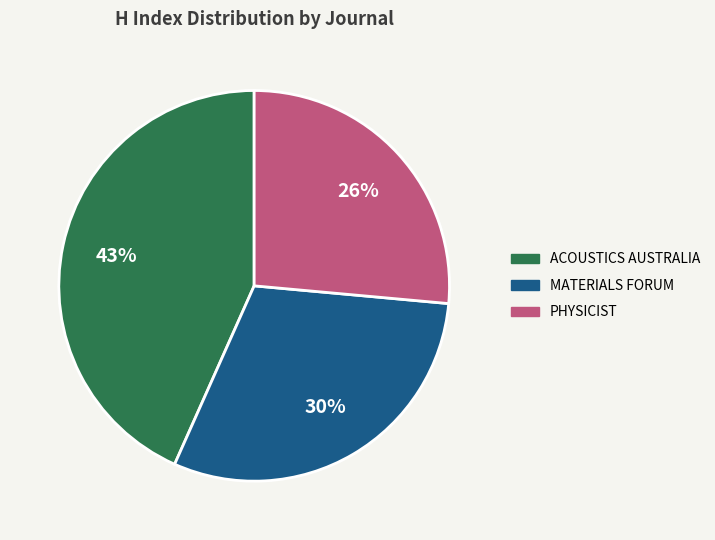

To the nearest percent, what is the difference between the largest and smallest slice percentages?

17%